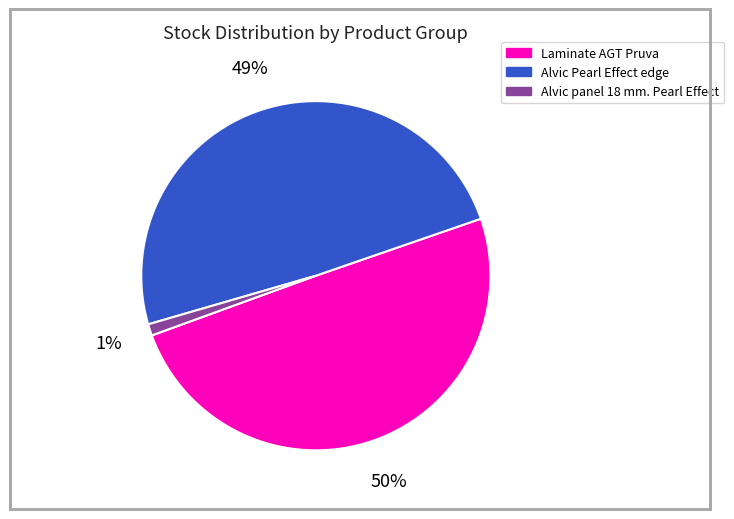

Rank the categories by value from lowest to highest.

Alvic panel 18 mm. Pearl Effect, Alvic Pearl Effect edge, Laminate AGT Pruva